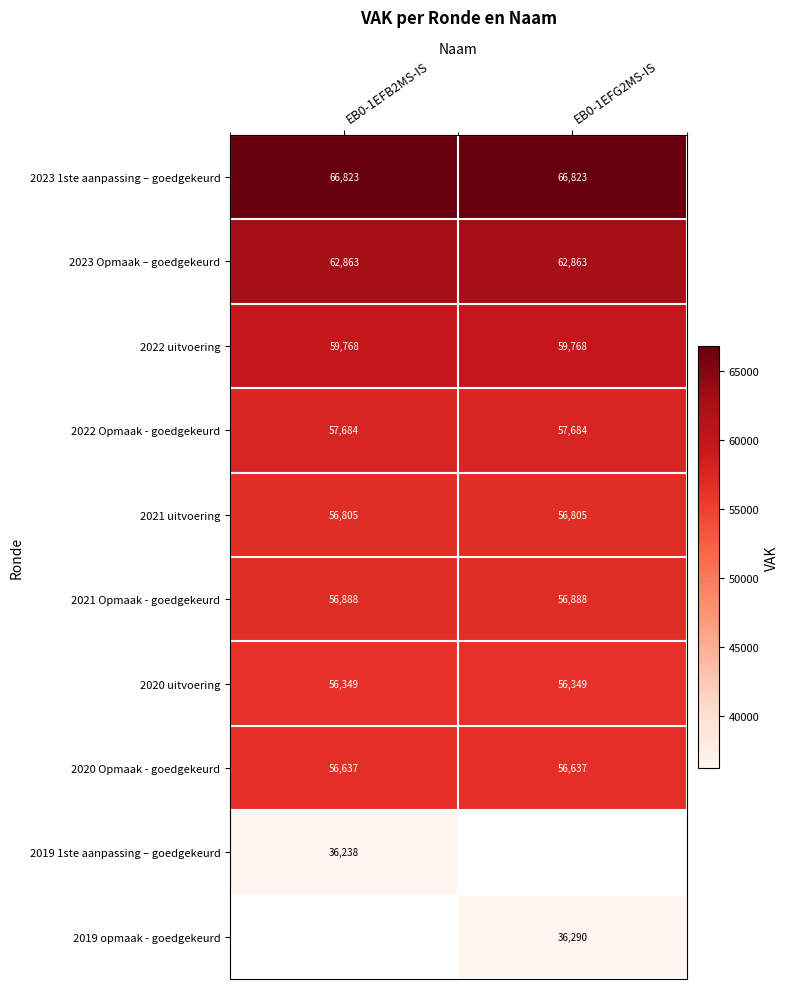

What is the lowest value of the 2020 Opmaak - goedgekeurd series?

56637